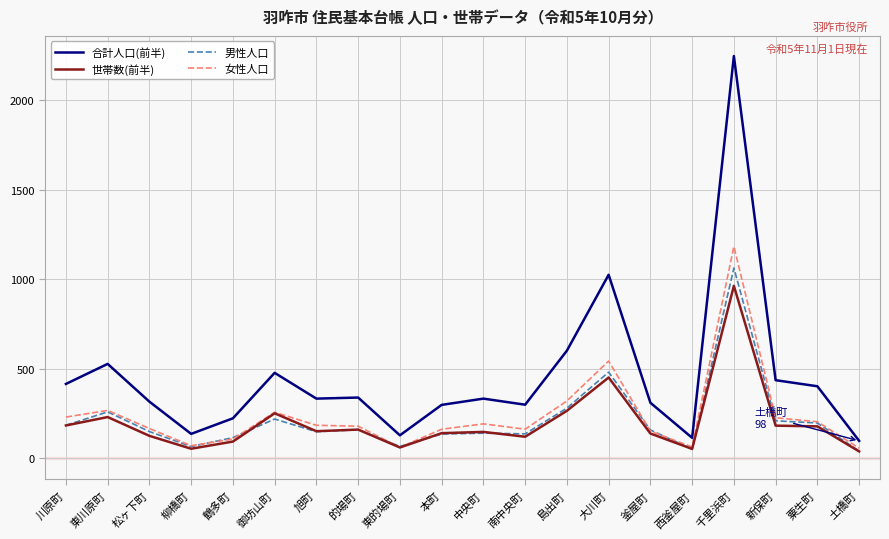

What position from the right is 新保町?

3